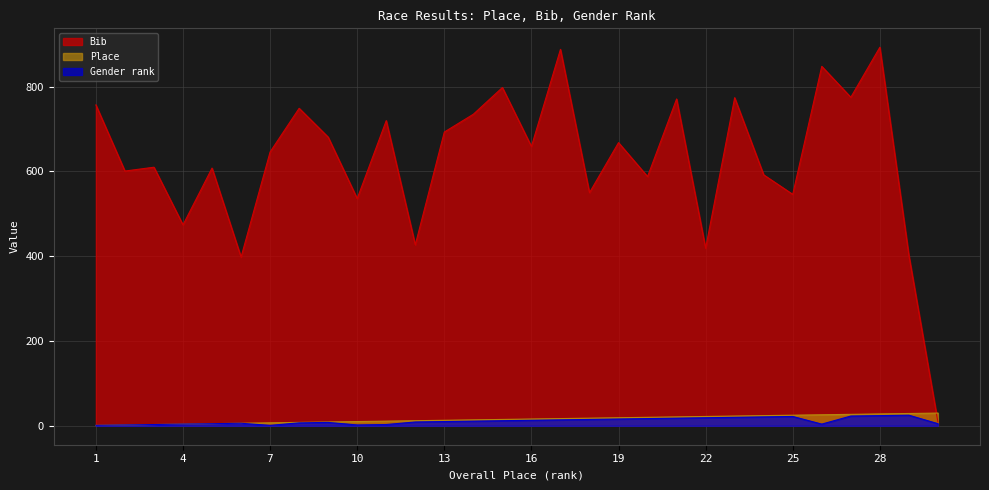

At which label is Bib closest to 451?

4